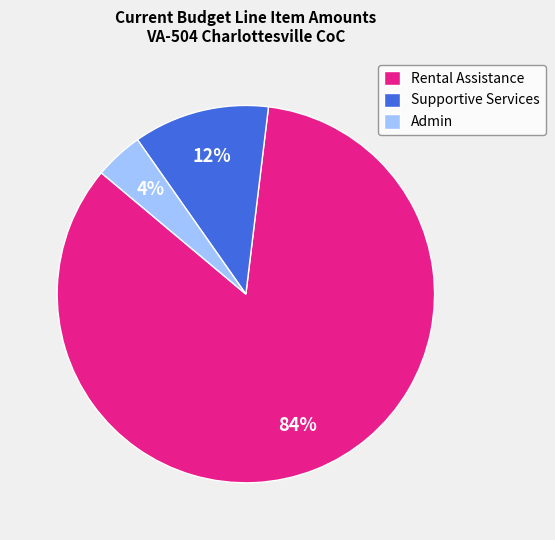

Rank the categories by value from lowest to highest.

Admin, Supportive Services, Rental Assistance